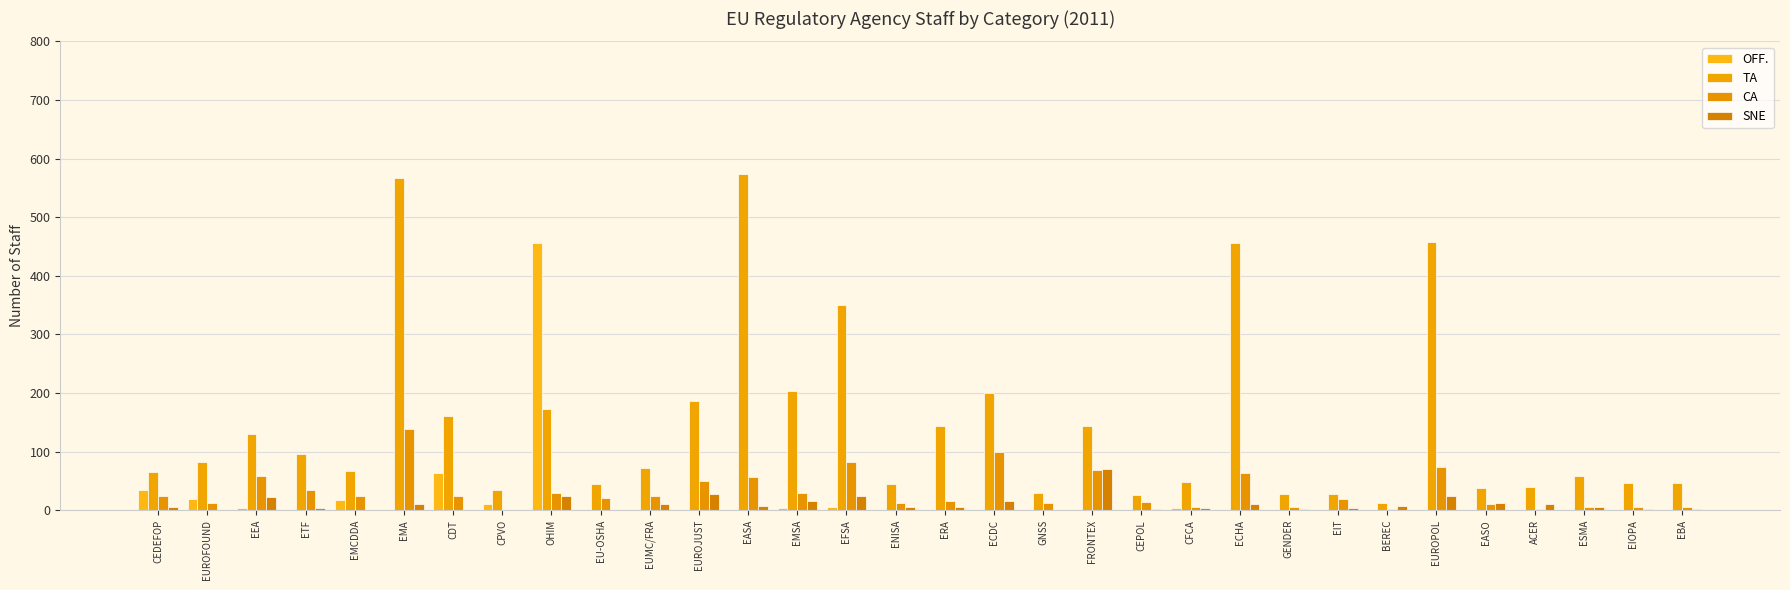

Which has a higher value, CPVO or ACER?

CPVO